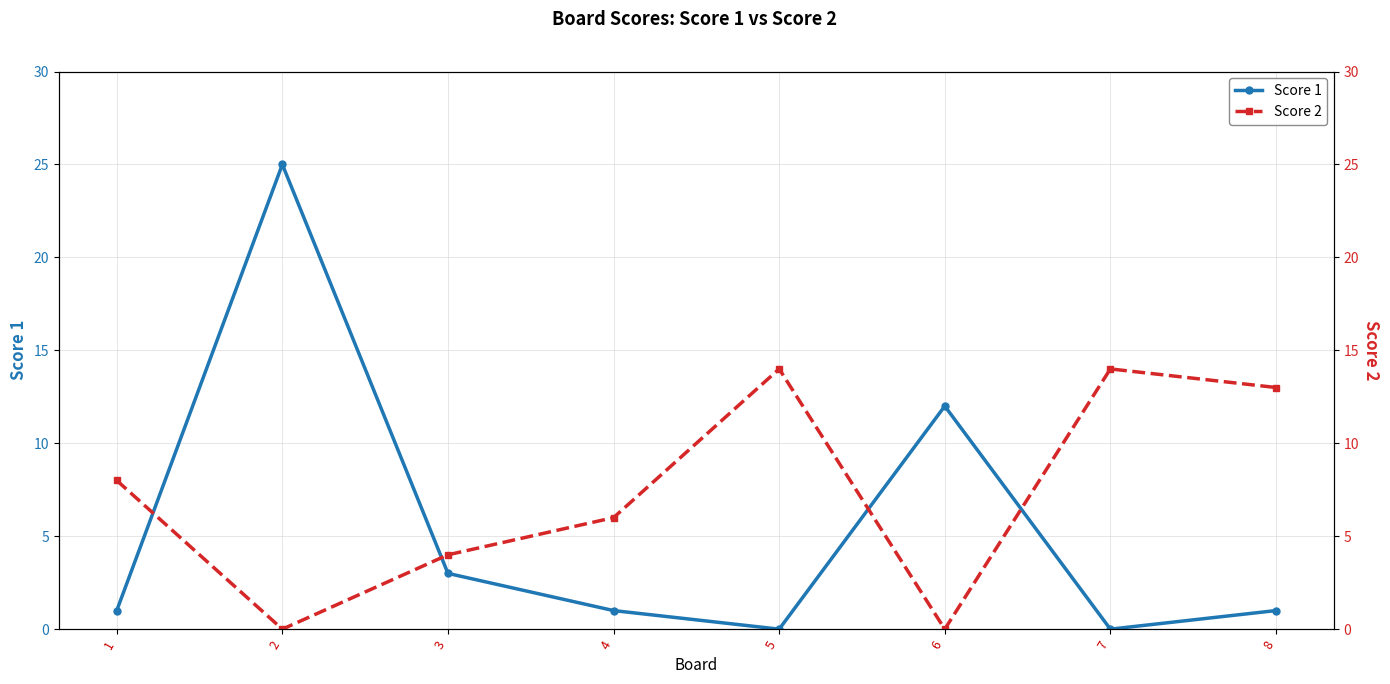

At 6, list the series in order from largest to smallest.

Score 1, Score 2